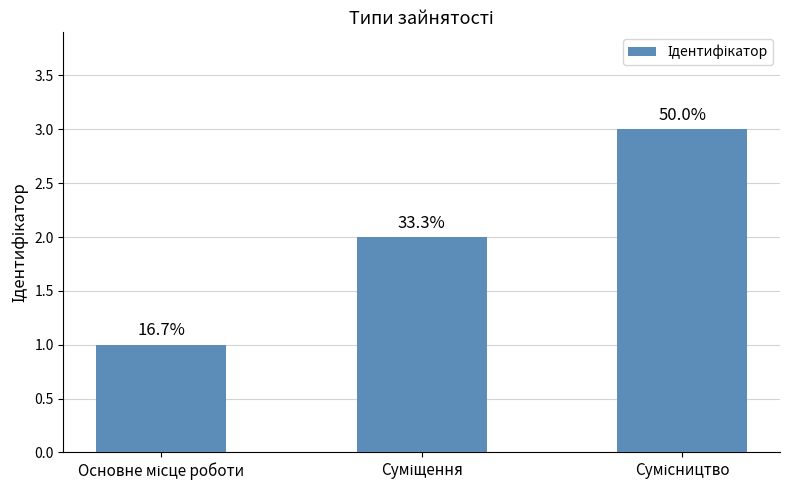

True or false: the data shows 2 at Суміщення.

True